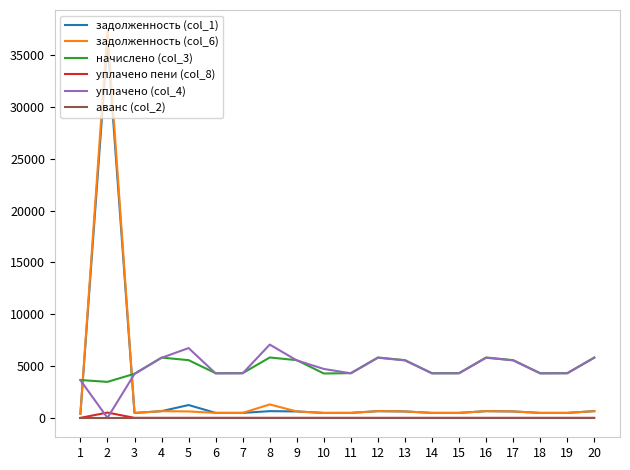

Which series has the widest spread of values?

задолженность (col_6)